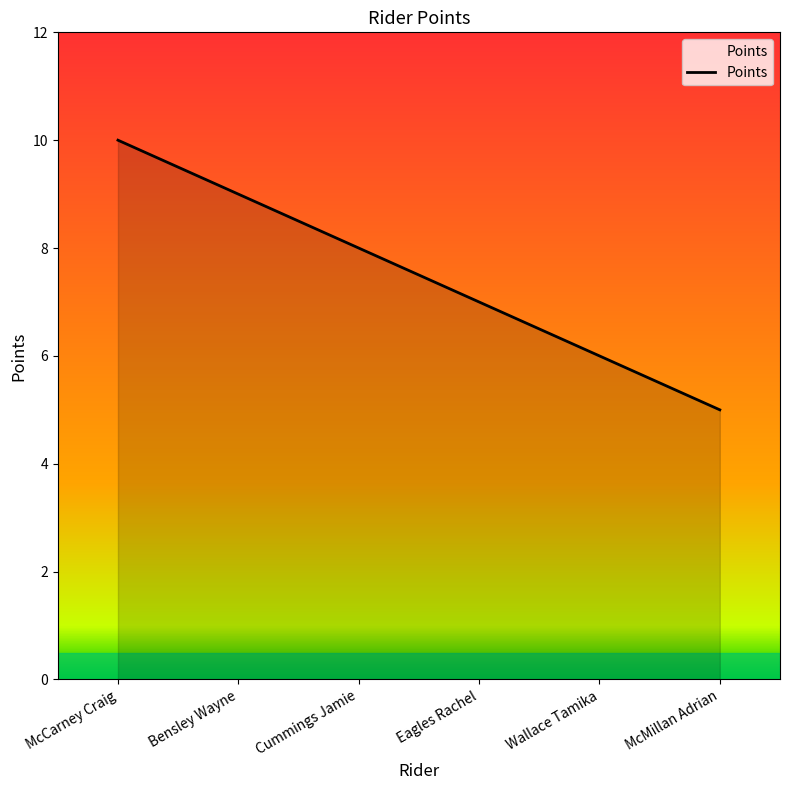

What is the minimum value shown in the chart?

5